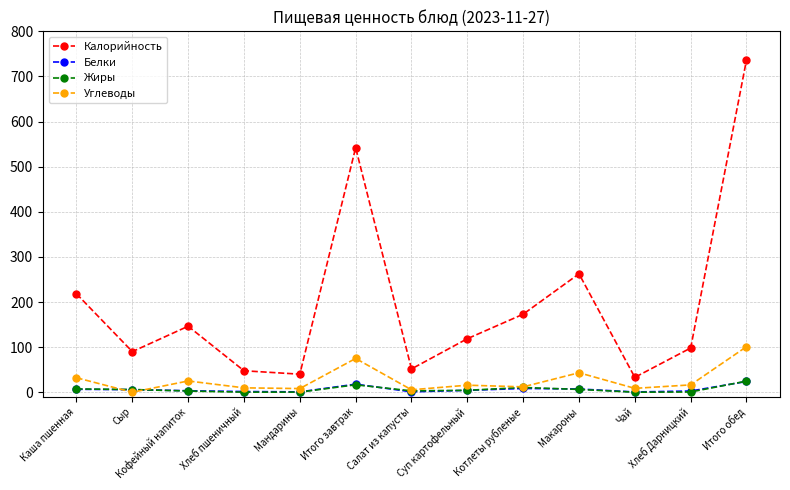

What is the sum of the Углеводы values at Кофейный напиток and Итого обед?

125.9